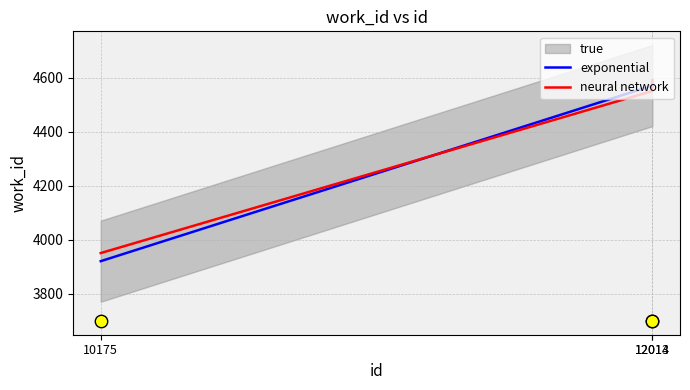

Is the value of exponential at 12013 greater than the value of neural network at 10175?

Yes